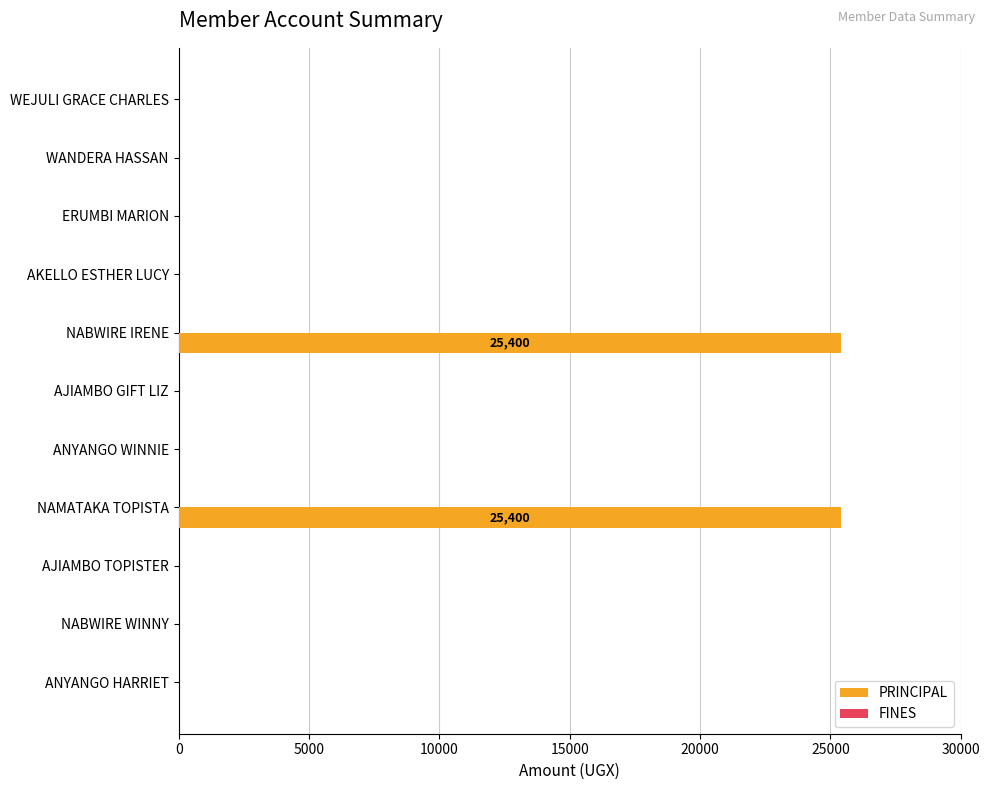

What is the maximum value shown in the chart?

25400